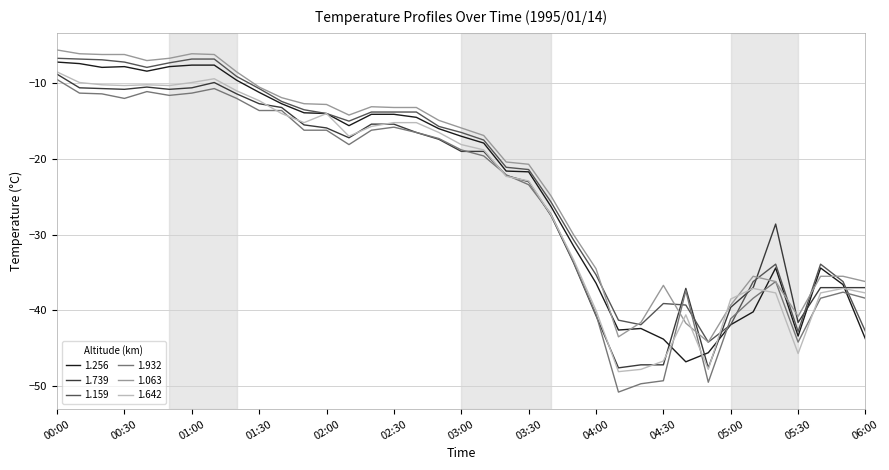

What is the average value of the 1.642 series?

-24.6